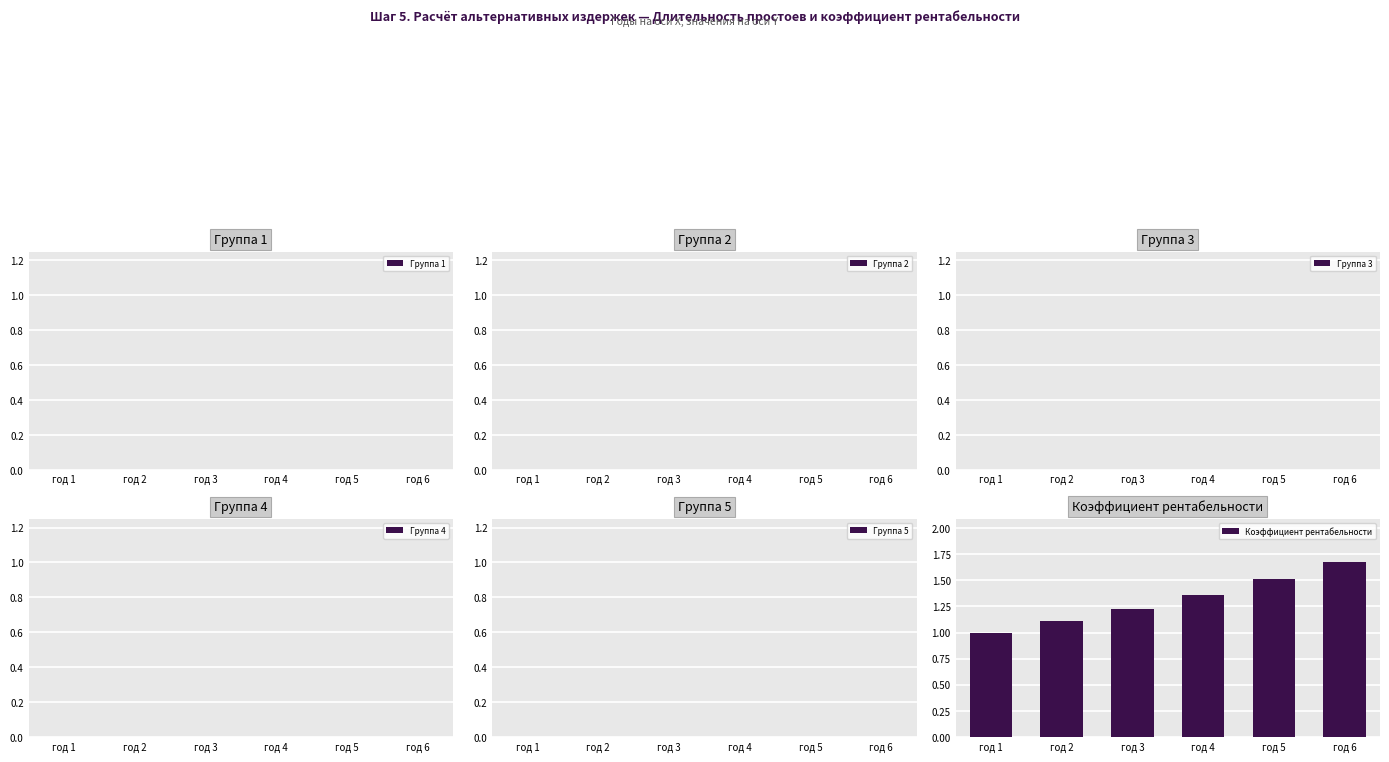

What is the value of the 2nd bar from the left?

1.1